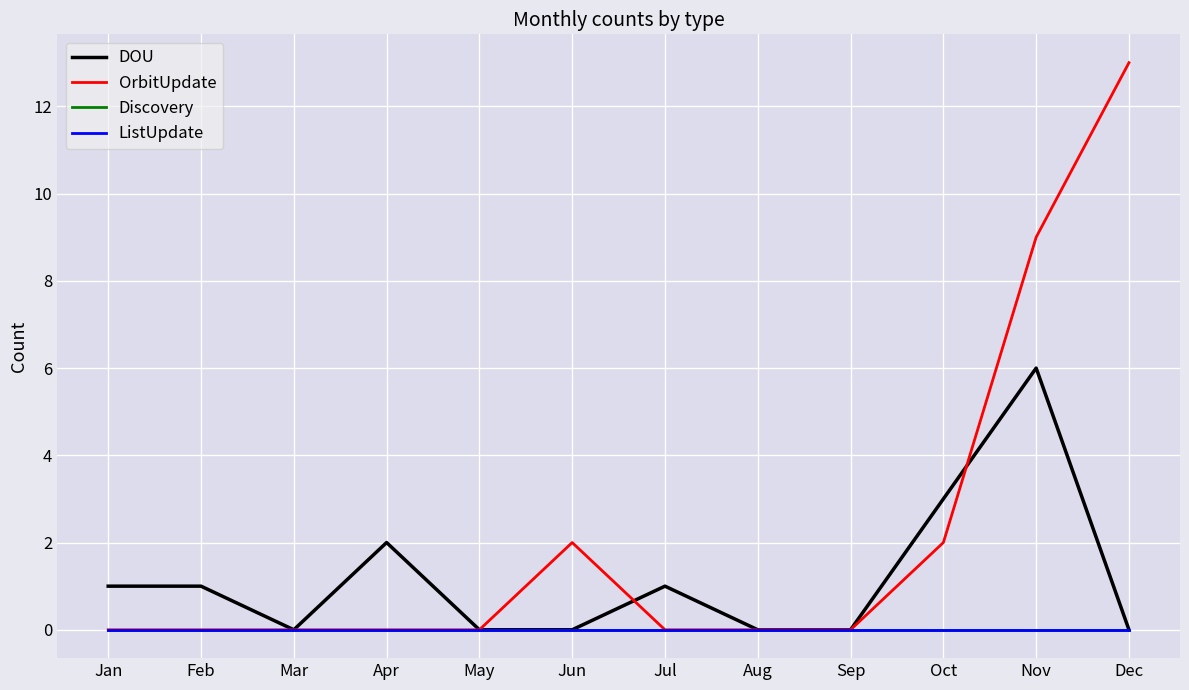

At which label does DOU reach its peak?

Nov